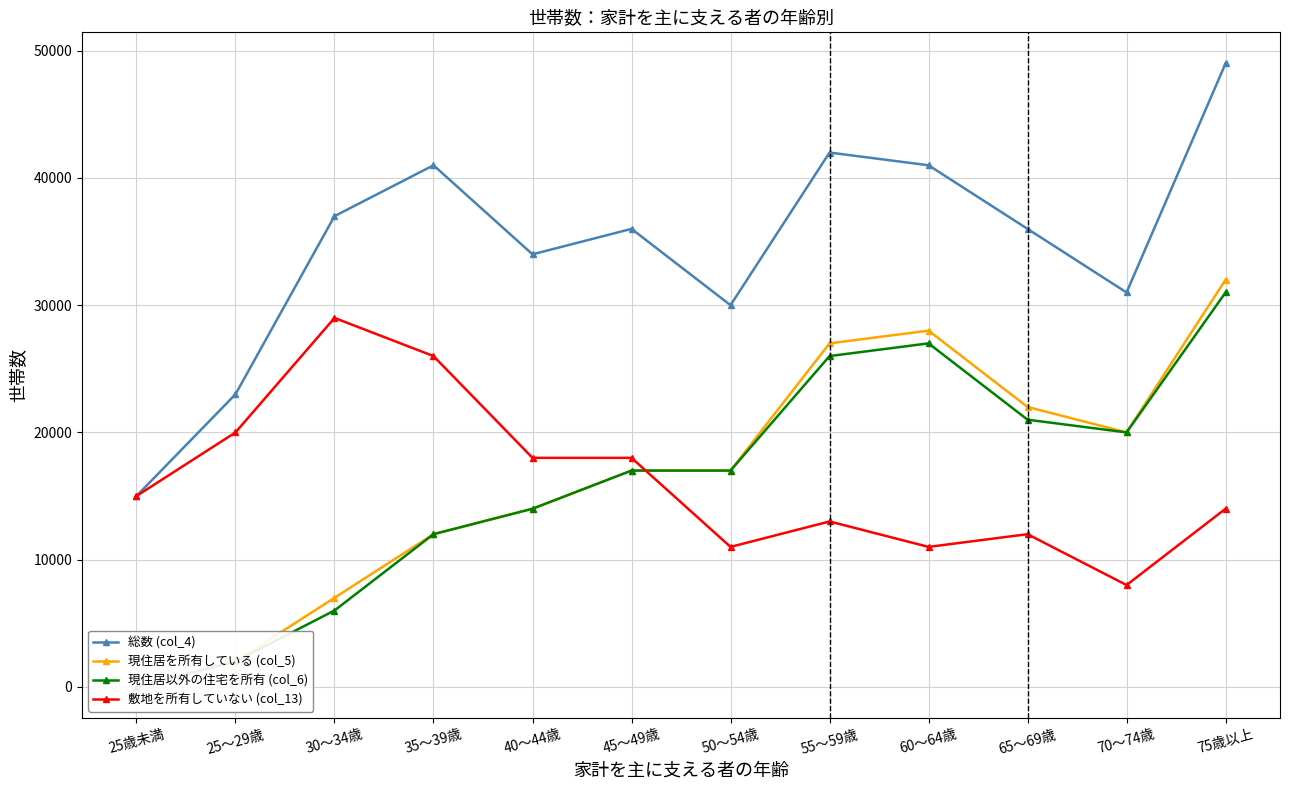

How many interior local peaks does the 敷地を所有していない (col_13) series have?

3